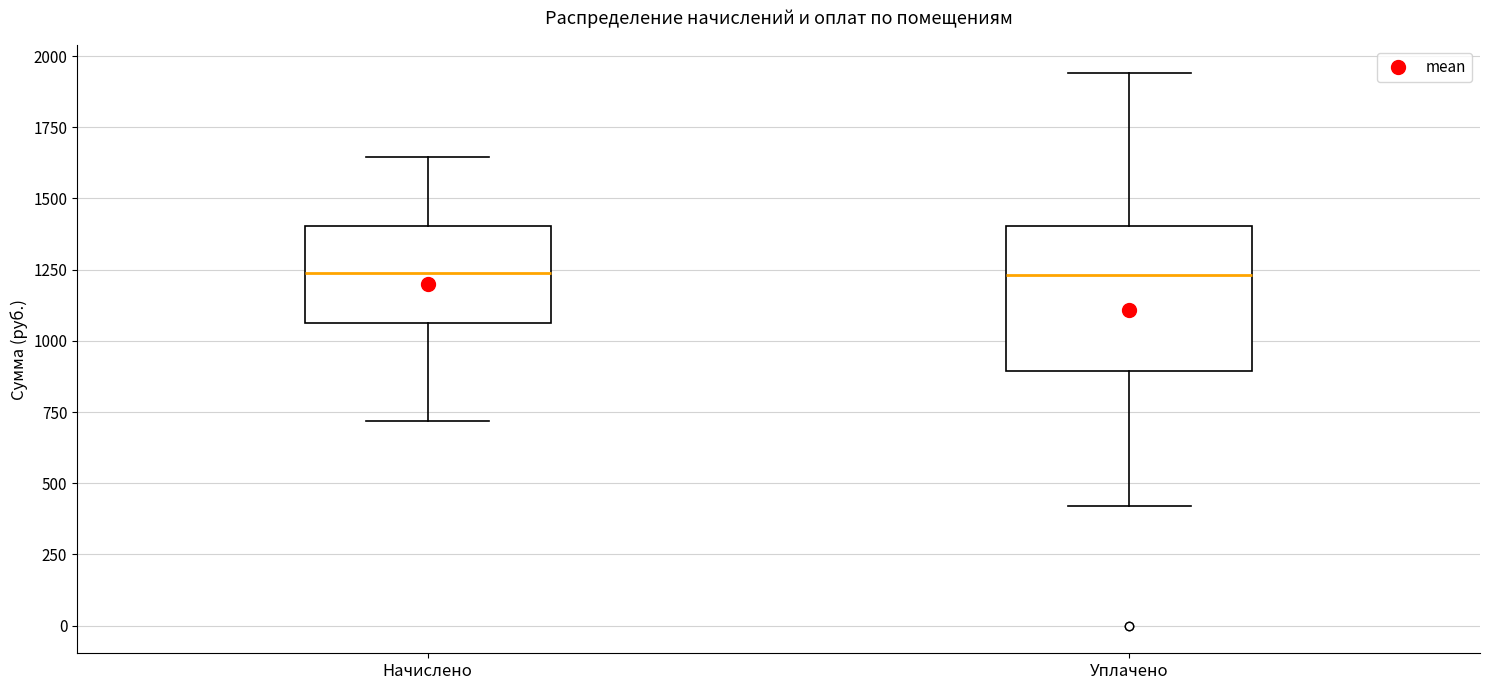

Where does the median line of the box for Начислено sit on the y-axis? The values are not printed on the chart, so give them approximately, as read against the axis.

1250